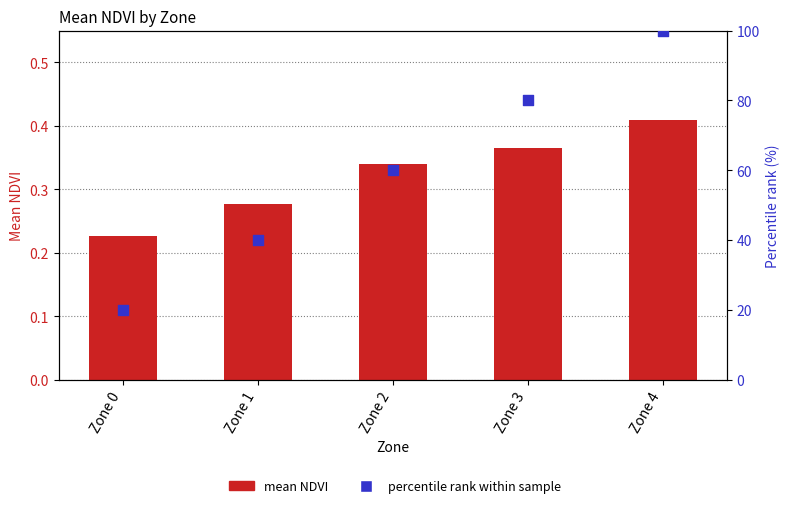

What are all the series names shown in the legend?

mean NDVI, percentile rank within sample